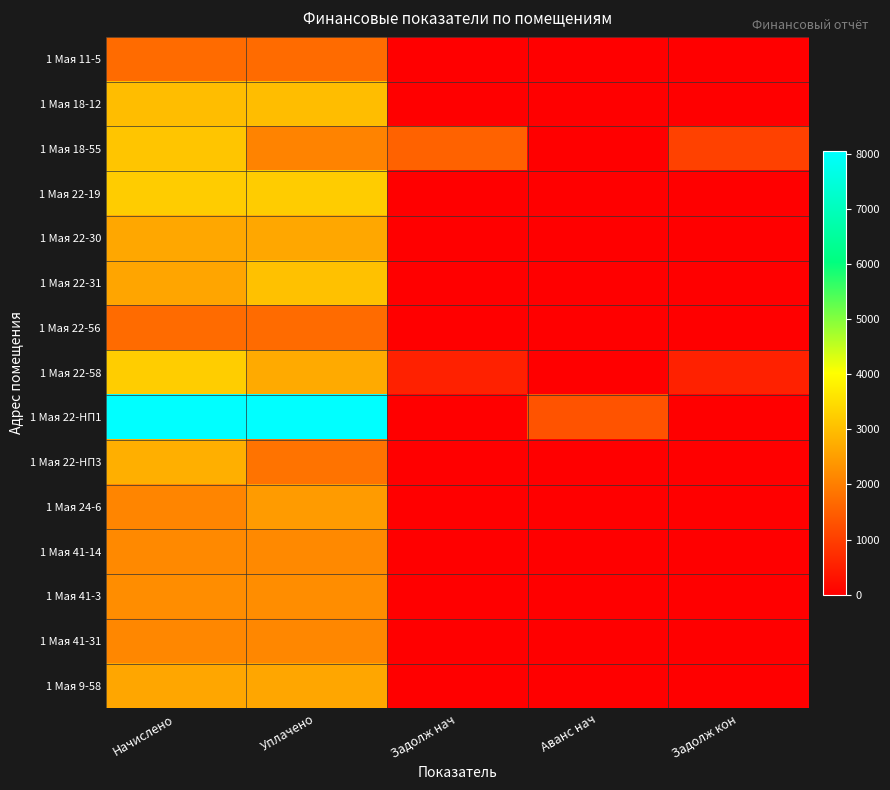

What is the greatest value displayed?

8064.0